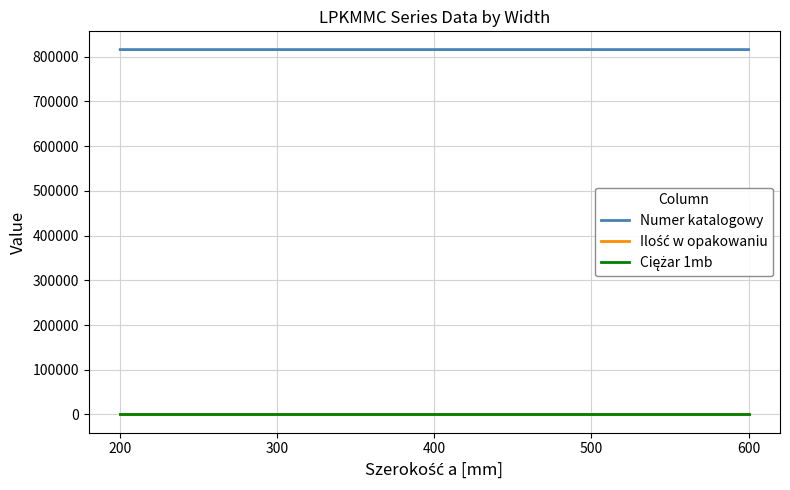

Which series has the largest total across all categories?

Numer katalogowy